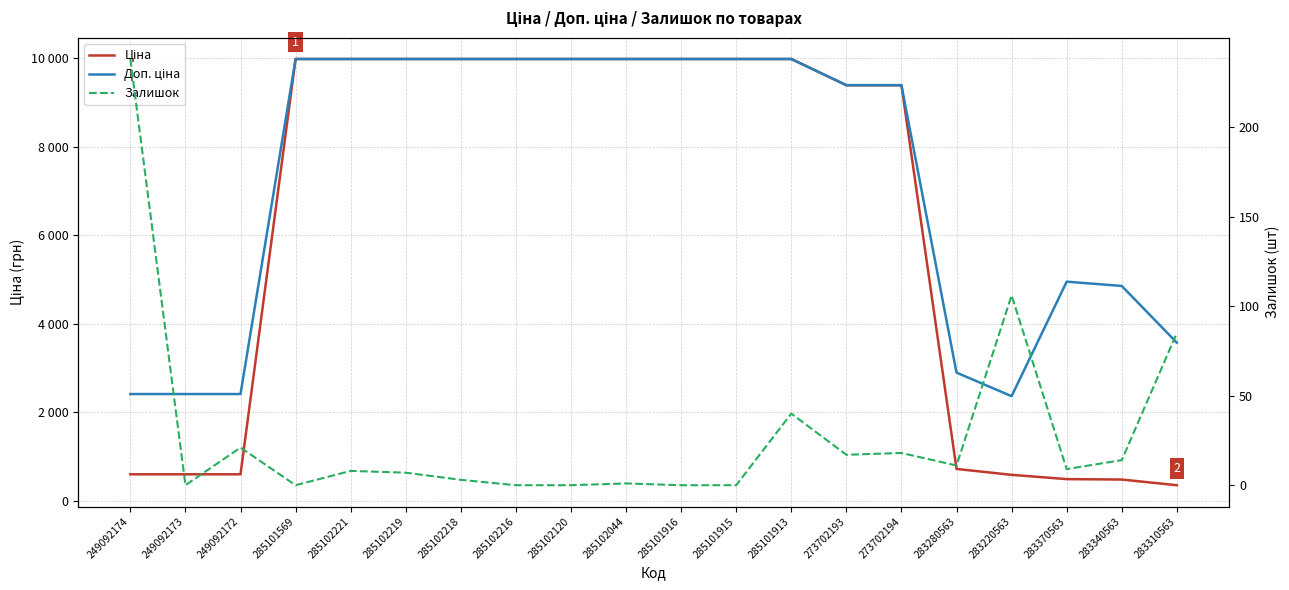

True or false: Залишок and Ціна intersect in this chart.

False